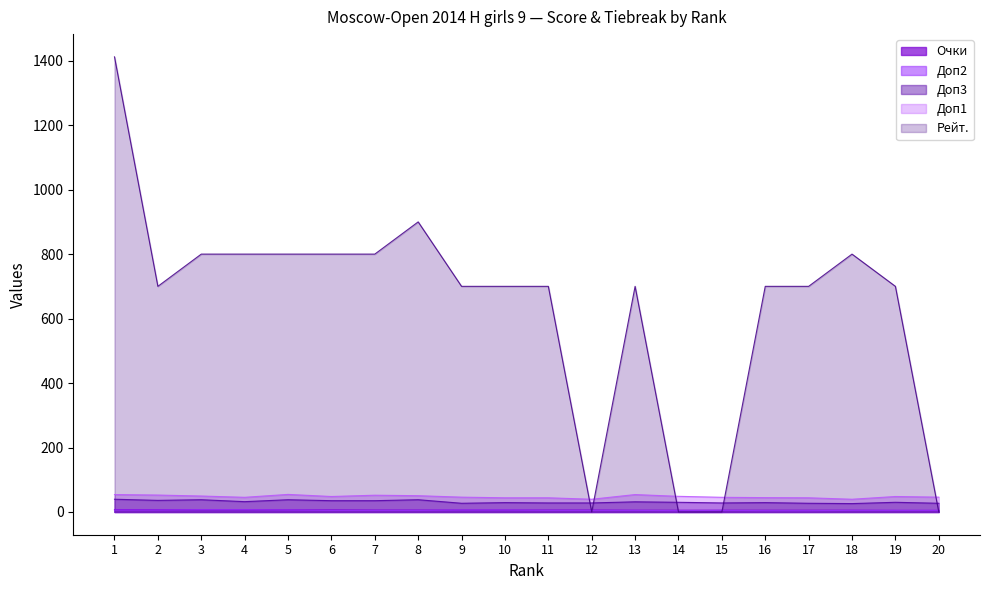

Which series has the widest spread of values?

Рейт.